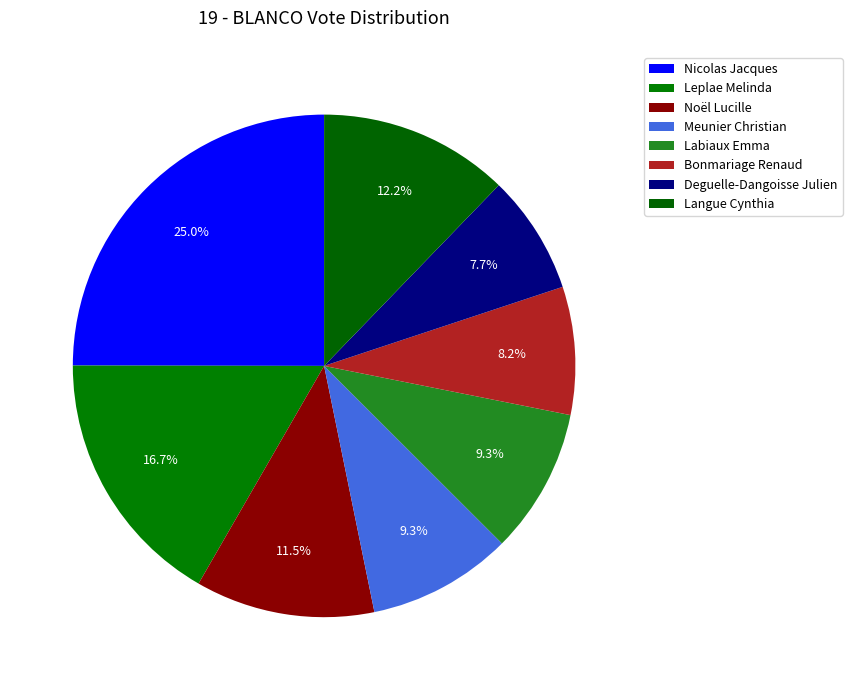

True or false: Nicolas Jacques accounts for 35% of the total.

False